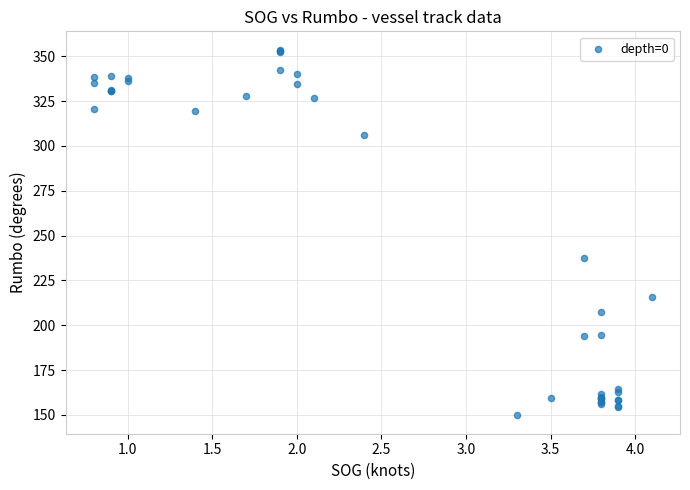

What Y value in the scatter plot is closest to 251?

237.8